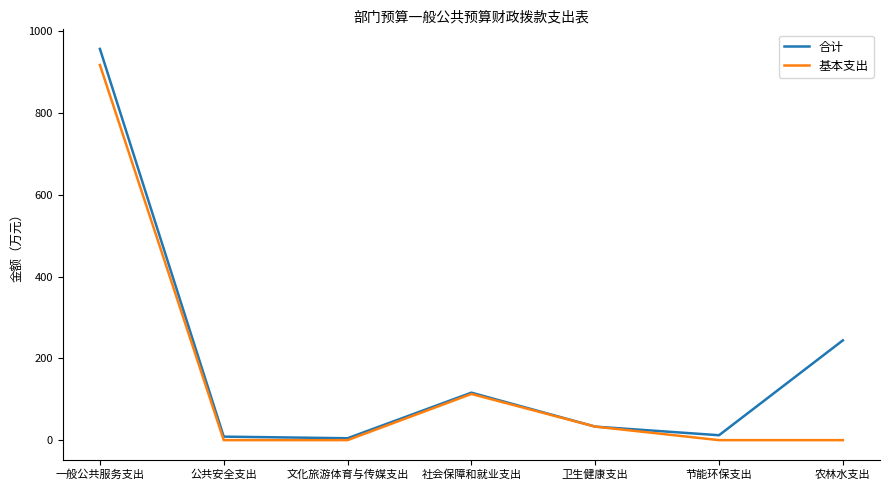

What is the difference between the 合计 values at 一般公共服务支出 and 卫生健康支出?

924.2